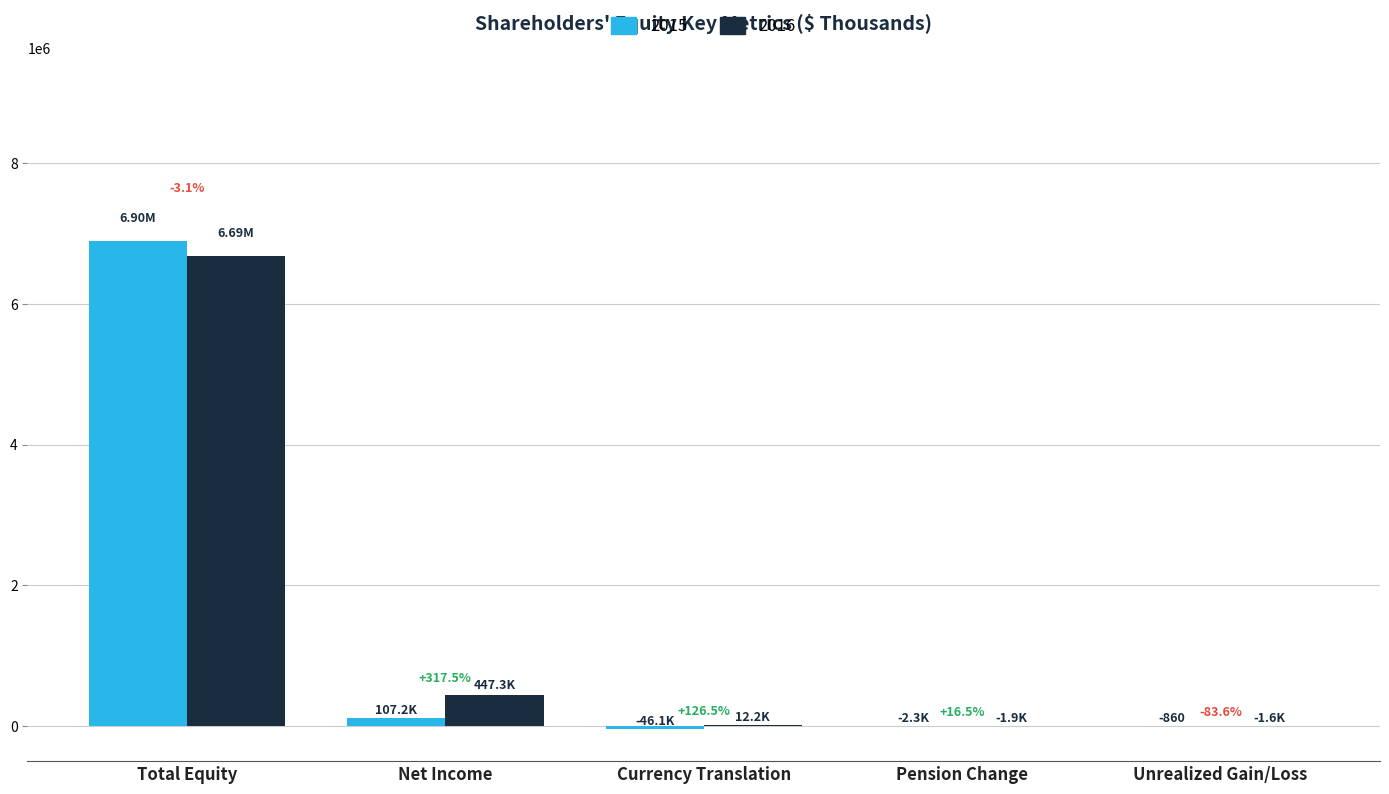

Which has a higher value, Pension Change or Total Equity?

Total Equity